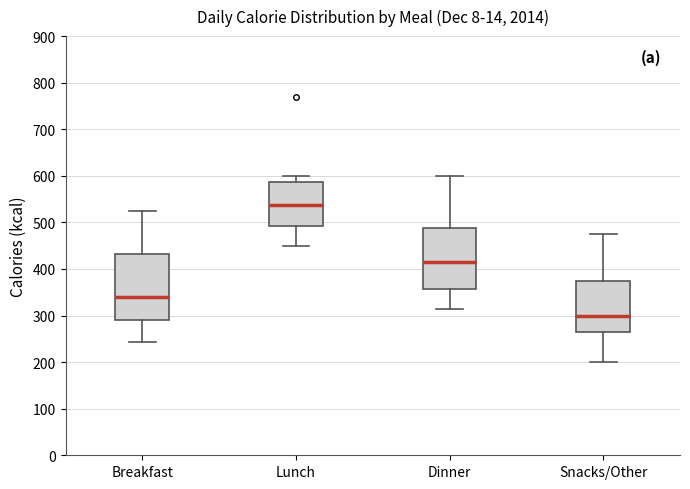

Comparing the boxes themselves (not the whiskers), which one is the tallest?

Breakfast